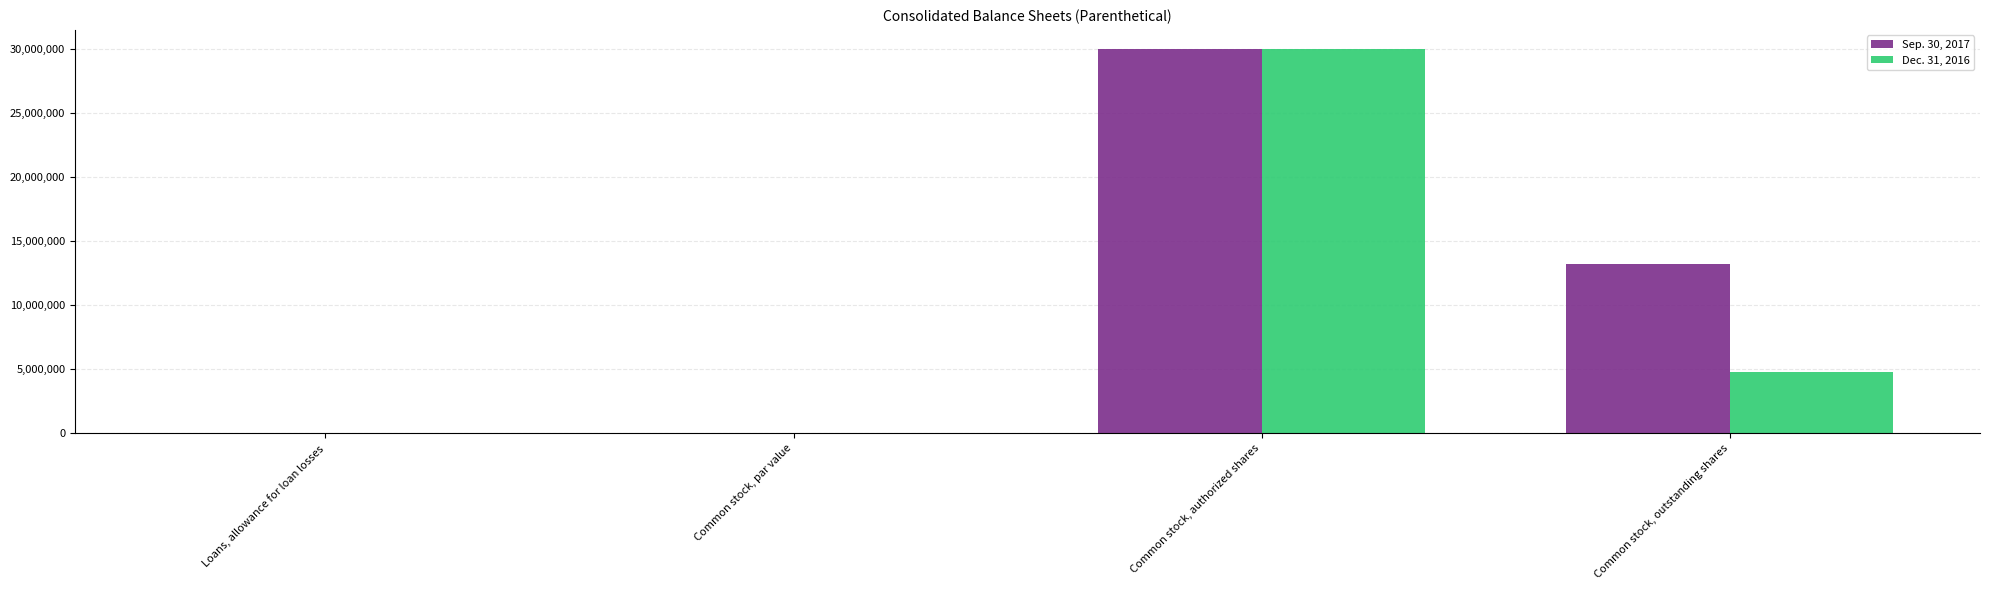

At which category does the chart reach its peak across all series?

Common stock, authorized shares